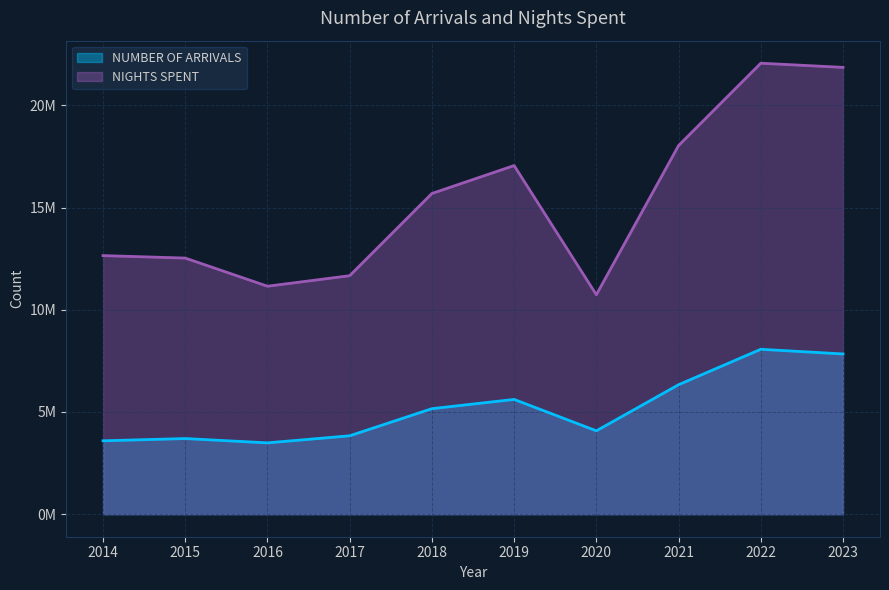

Rank the categories by NUMBER OF ARRIVALS value from lowest to highest.

2016, 2014, 2015, 2017, 2020, 2018, 2019, 2021, 2023, 2022